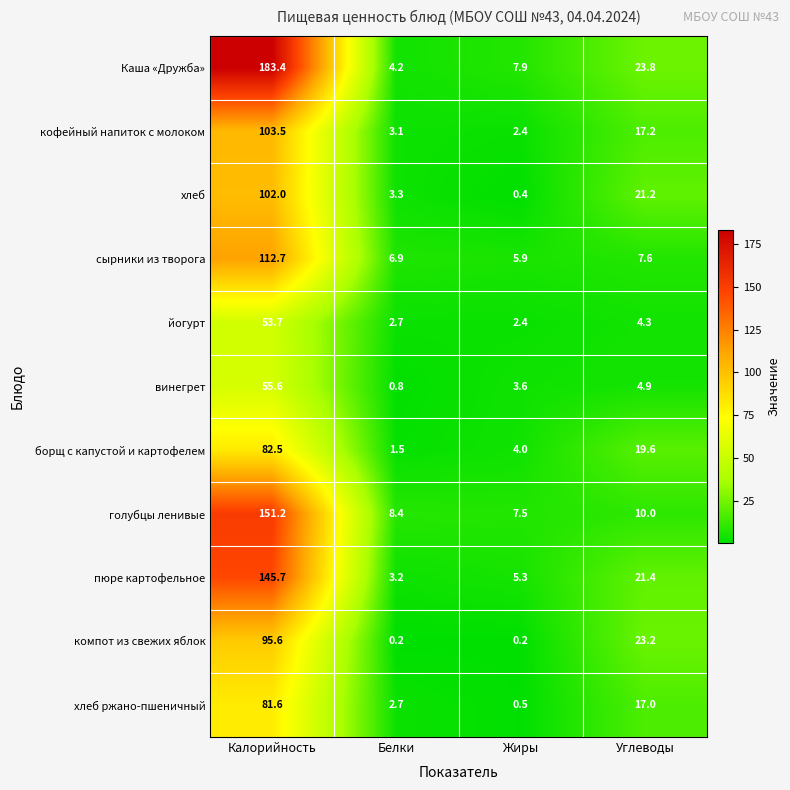

What is the greatest value displayed?

183.4